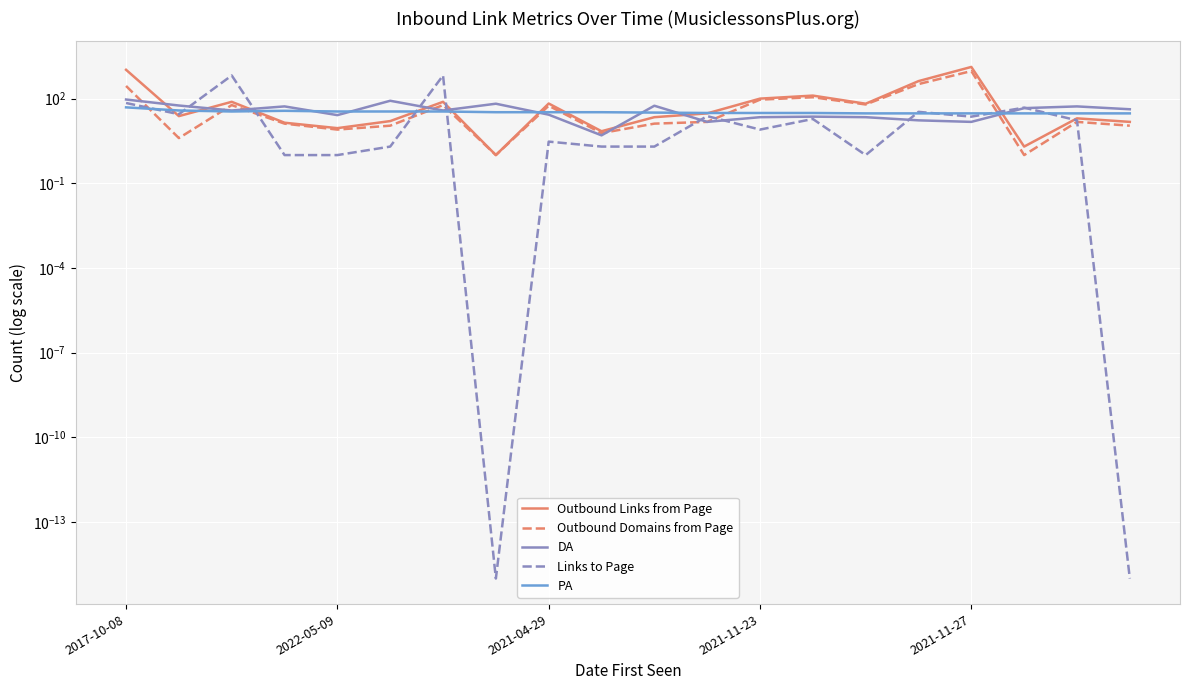

What is the greatest value displayed?

1326.0